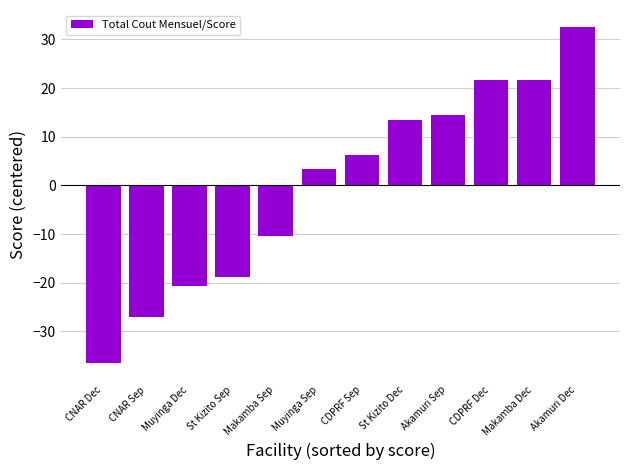

How many values are below zero?

5